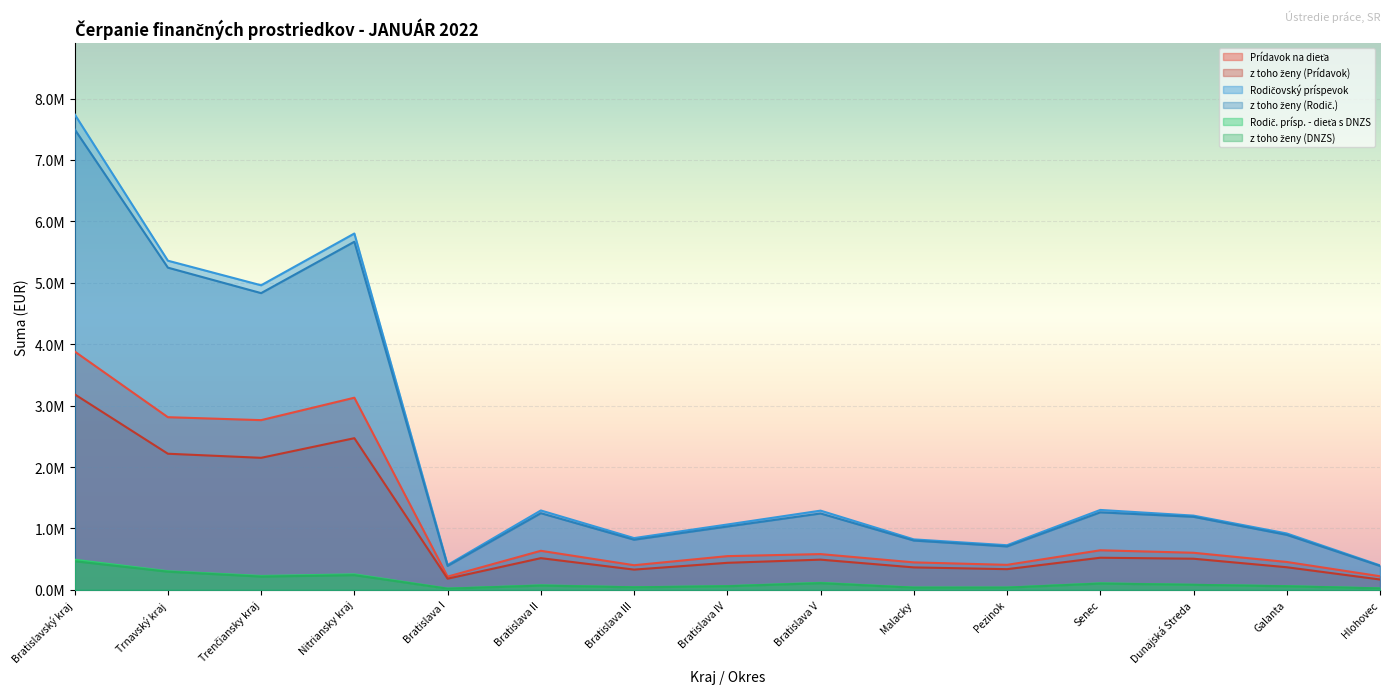

True or false: Rodičovský príspevok and Prídavok na dieťa cross at least once.

False